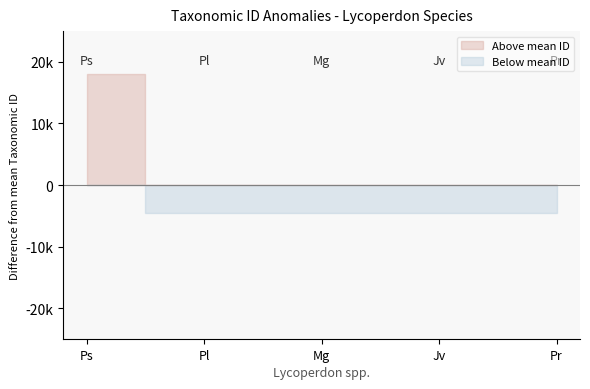

How many lines are shown in the chart?

2